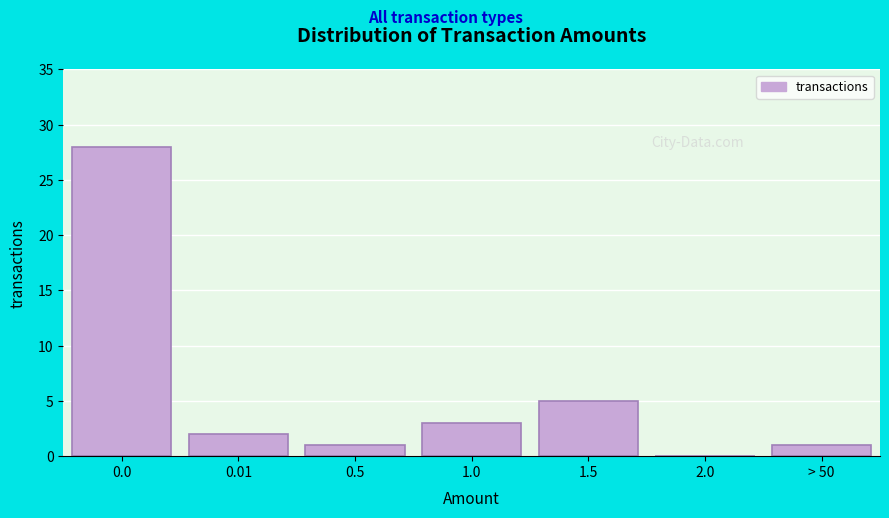

Reading right to left, list all the values displayed in this chart.

> 50=1	2.0=0	1.5=5	1.0=3	0.5=1	0.01=2	0.0=28